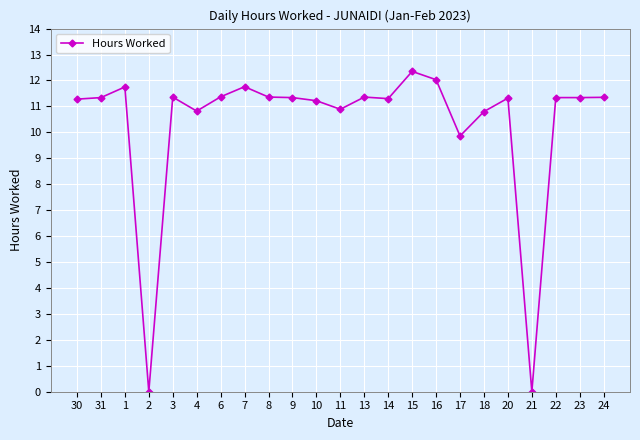

At which label is the value closest to 6?

17